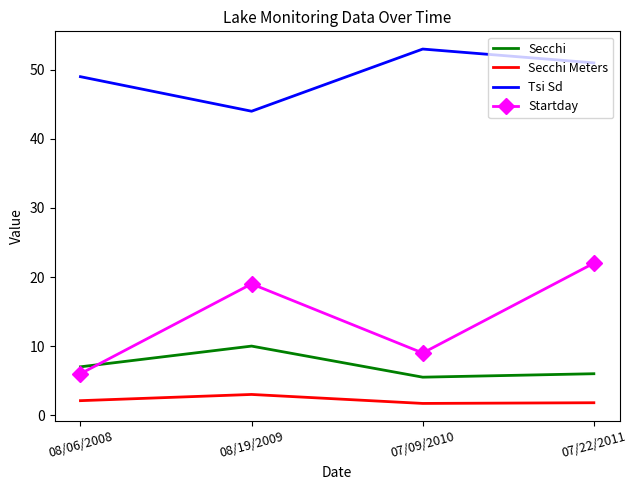

List the series in order of their peak value, highest first.

Tsi Sd, Startday, Secchi, Secchi Meters